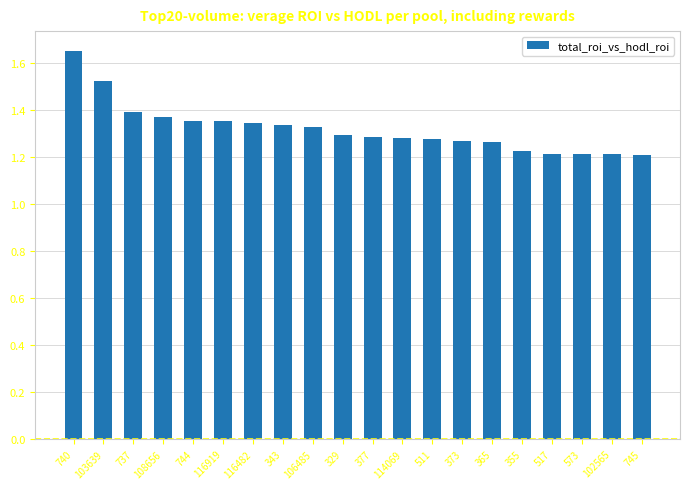

Which label corresponds to the largest value in the chart?

740